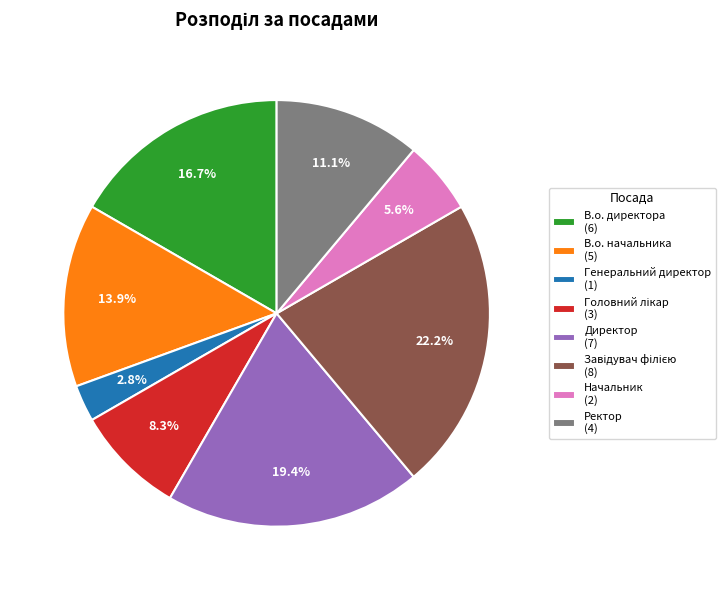

Which category has the smallest portion of the pie?

Генеральний директор